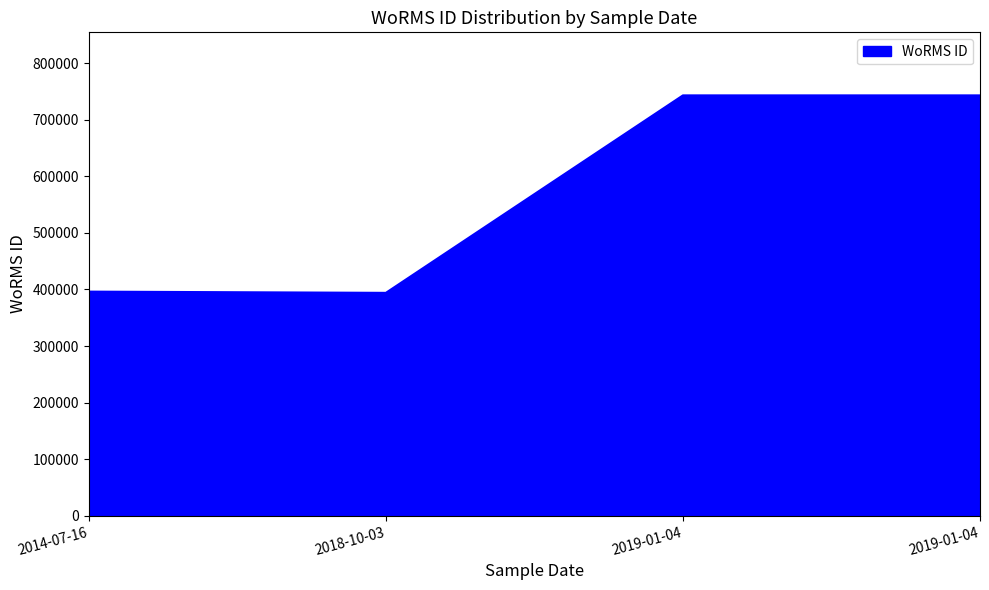

How many points are lower than both their immediate neighbors (excluding endpoints)?

1